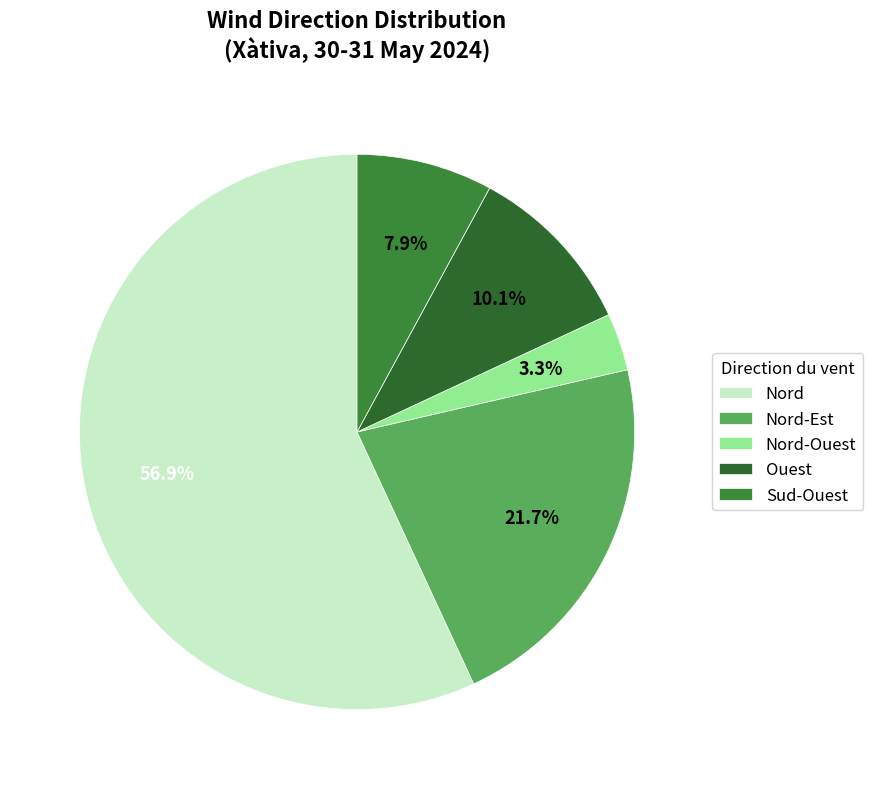

To the nearest percent, what is the average slice percentage?

20%